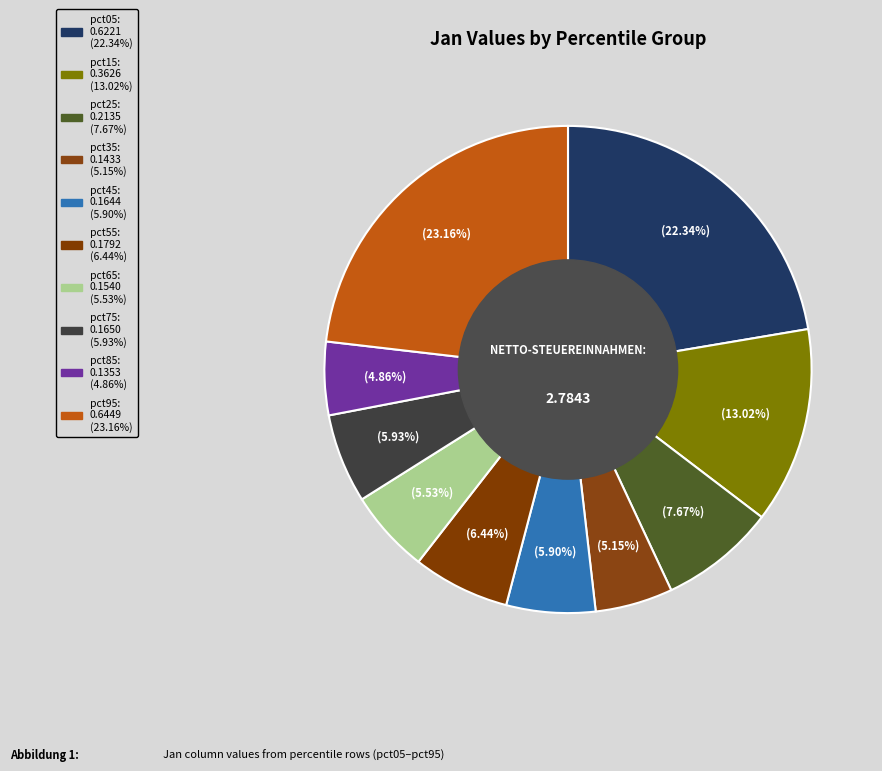

To the nearest percent, what is the combined percentage of pct35 and pct75?

11%